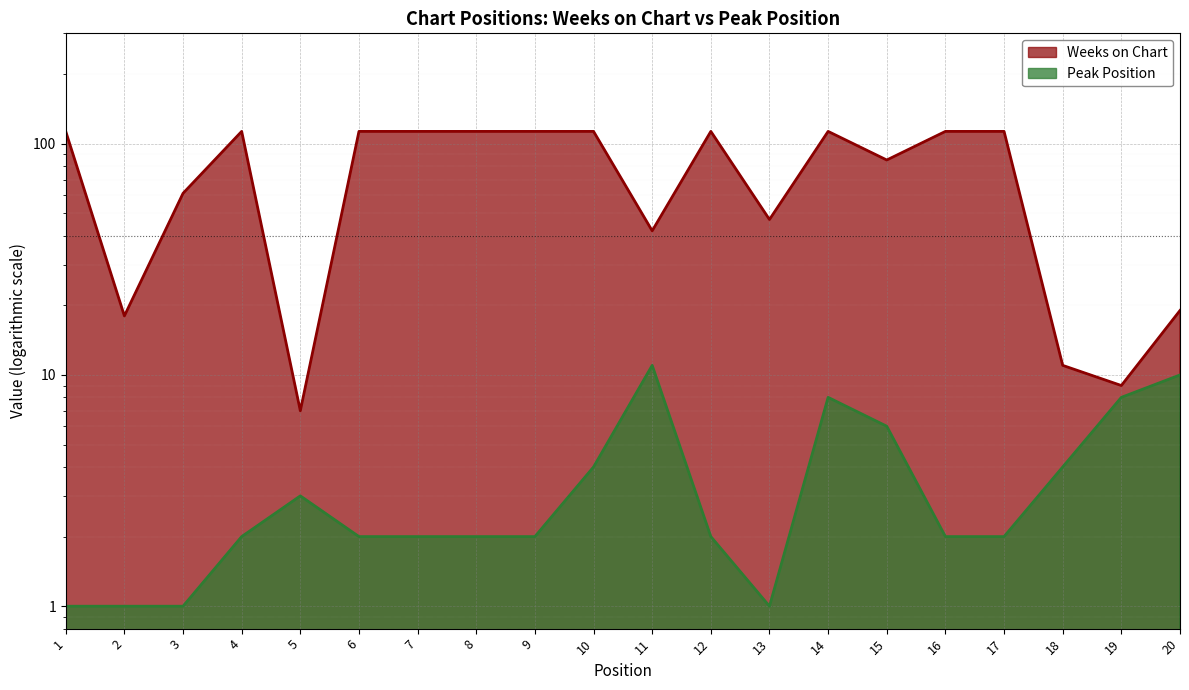

Rank the series at 14 from highest to lowest value.

Weeks on Chart, Peak Position